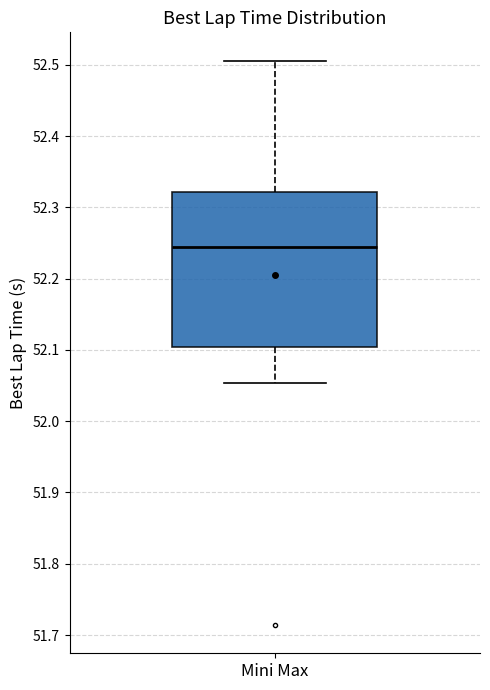

Where is the upper edge of the box for Mini Max on the y-axis? The values are not printed on the chart, so give them approximately, as read against the axis.

52.32